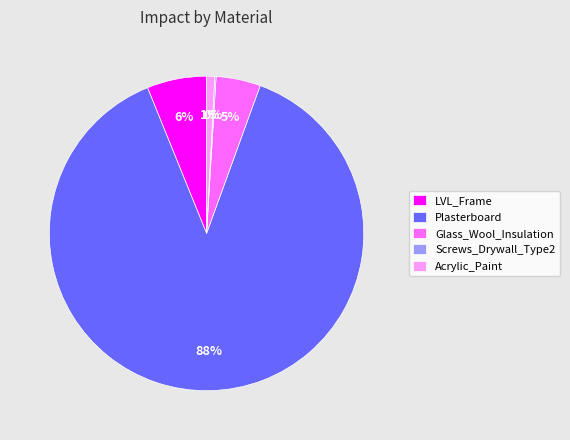

What is the largest slice in the pie chart?

Plasterboard